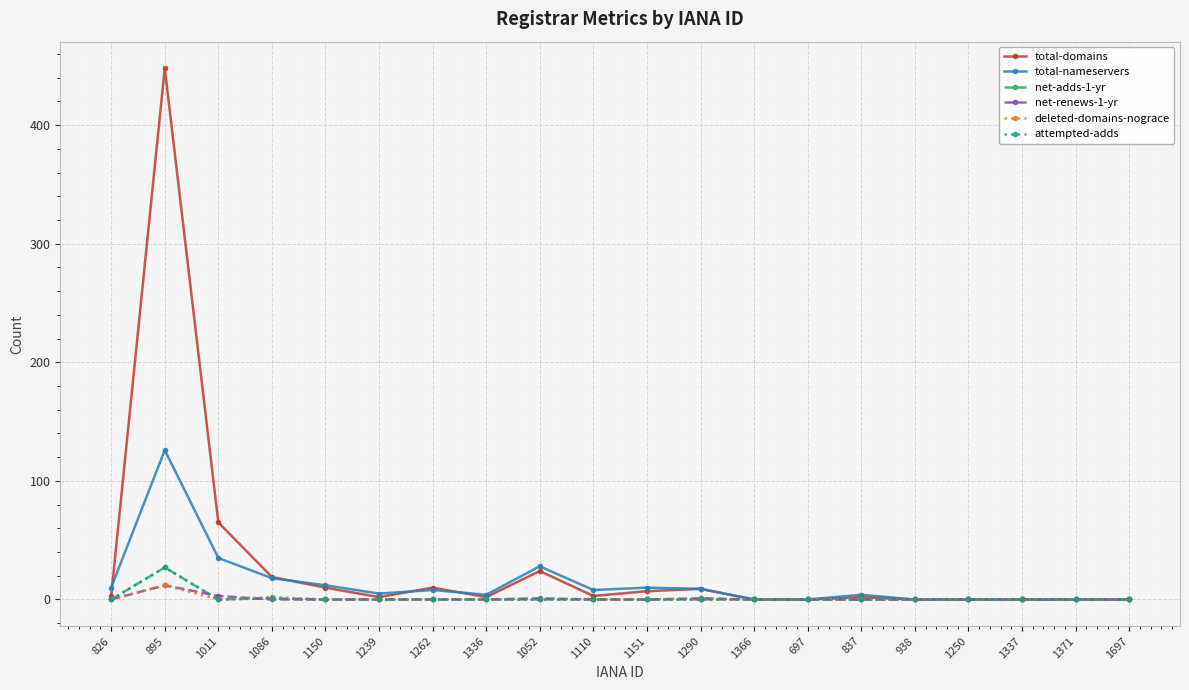

Is this an area chart (filled region under the line)?

No